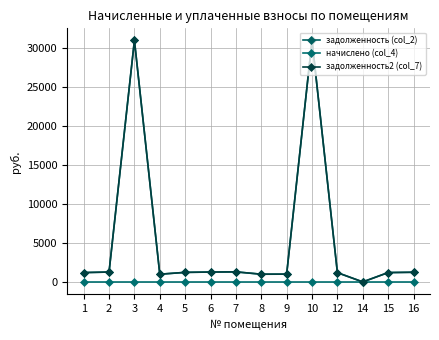

Reading right to left, what are all the values shown in this chart?

задолженность (col_2): 1273.6	1231.8	34.2	1222.1	31004.9	1029.2	1022.8	1321.8	1299.3	1257.5	1022.8	31004.9	1299.3	1231.8
начислено (col_4): 0.0	0.0	0.0	0.0	0.0	0.0	0.0	0.0	0.0	0.0	0.0	0.0	0.0	0.0
задолженность2 (col_7): 1273.6	1231.8	34.2	1222.1	31004.9	1029.2	1022.8	1321.8	1299.3	1257.5	1022.8	31004.9	1299.3	1231.8